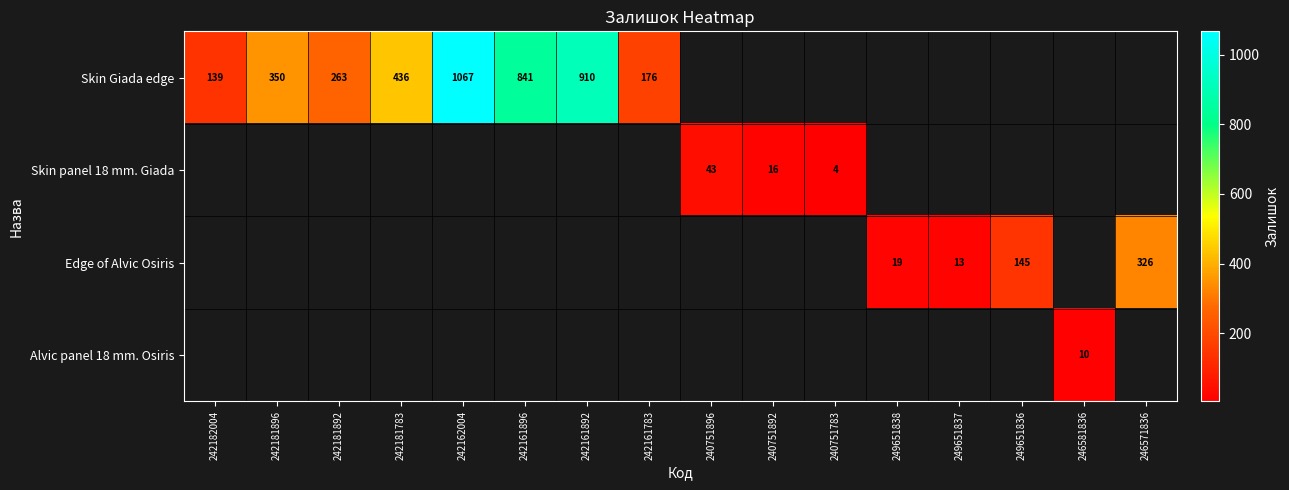

Is it true that Skin Giada edge equals 514.6 at 242181896?

False